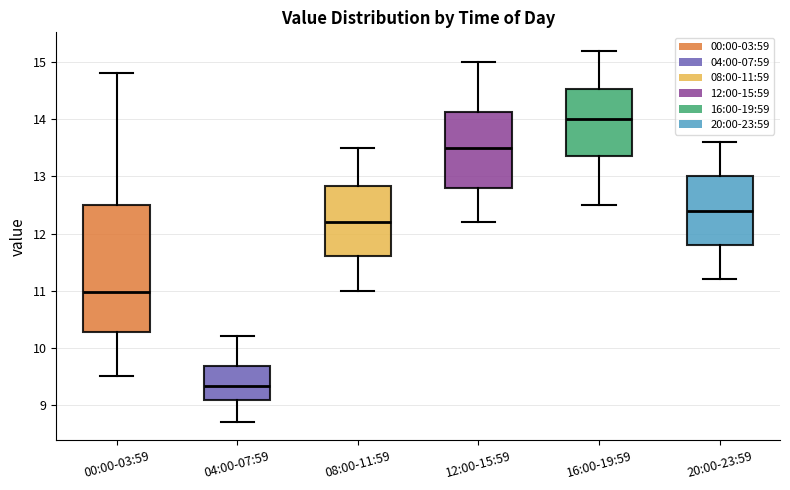

Reading left to right, transcribe this box plot: for each box, give where its median line is, the range the box spans, and where its two whiskers end, as read against the y-axis. The values are not printed on the chart, so give them approximately, as read against the axis.

00:00-03:59: median 11.0, box 10.3 to 12.5, whiskers 9.5 to 14.8
04:00-07:59: median 9.3, box 9.1 to 9.7, whiskers 8.7 to 10.2
08:00-11:59: median 12.2, box 11.6 to 12.8, whiskers 11.0 to 13.5
12:00-15:59: median 13.5, box 12.8 to 14.1, whiskers 12.2 to 15.0
16:00-19:59: median 14.0, box 13.4 to 14.5, whiskers 12.5 to 15.2
20:00-23:59: median 12.4, box 11.8 to 13.0, whiskers 11.2 to 13.6